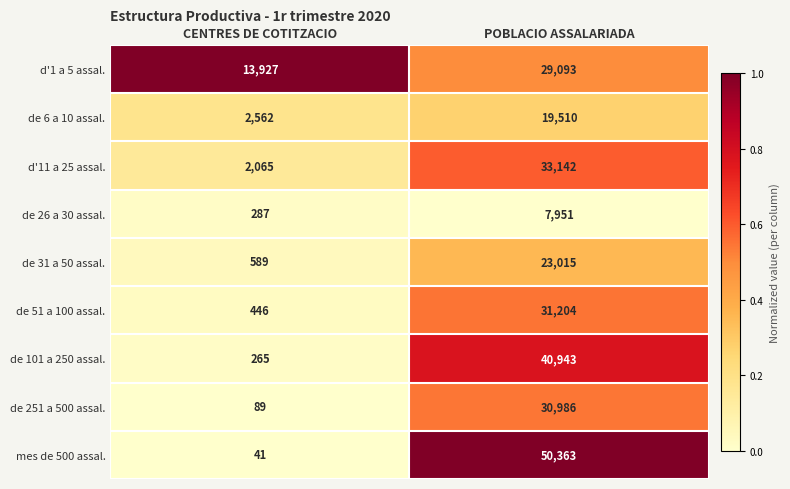

Which label corresponds to the largest value in the chart?

POBLACIO ASSALARIADA